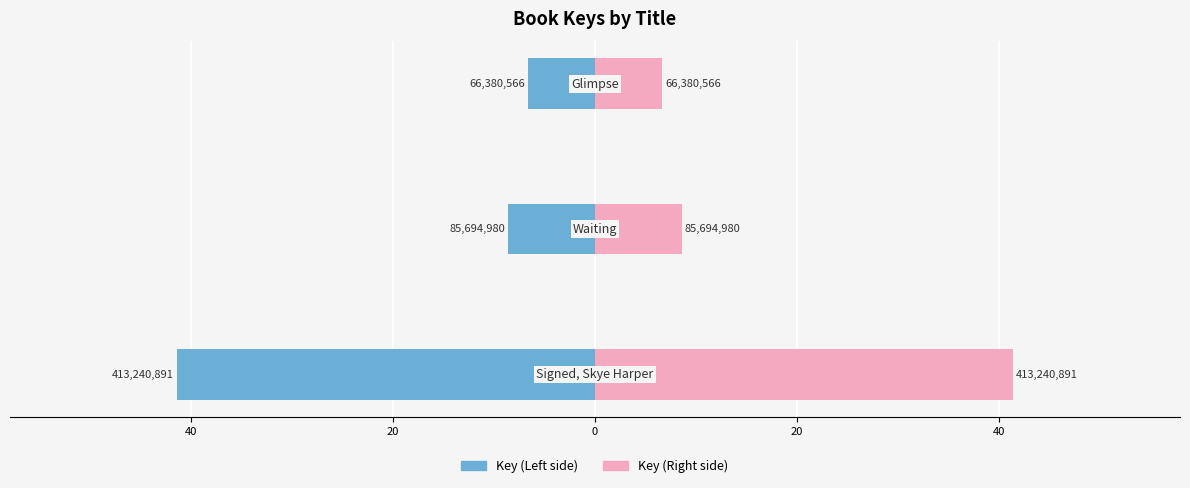

Reading left to right, transcribe all the data shown in this chart.

Key (Left): 60=-41.3	40=-8.6	20=-6.6
Key (Right): 60=41.3	40=8.6	20=6.6